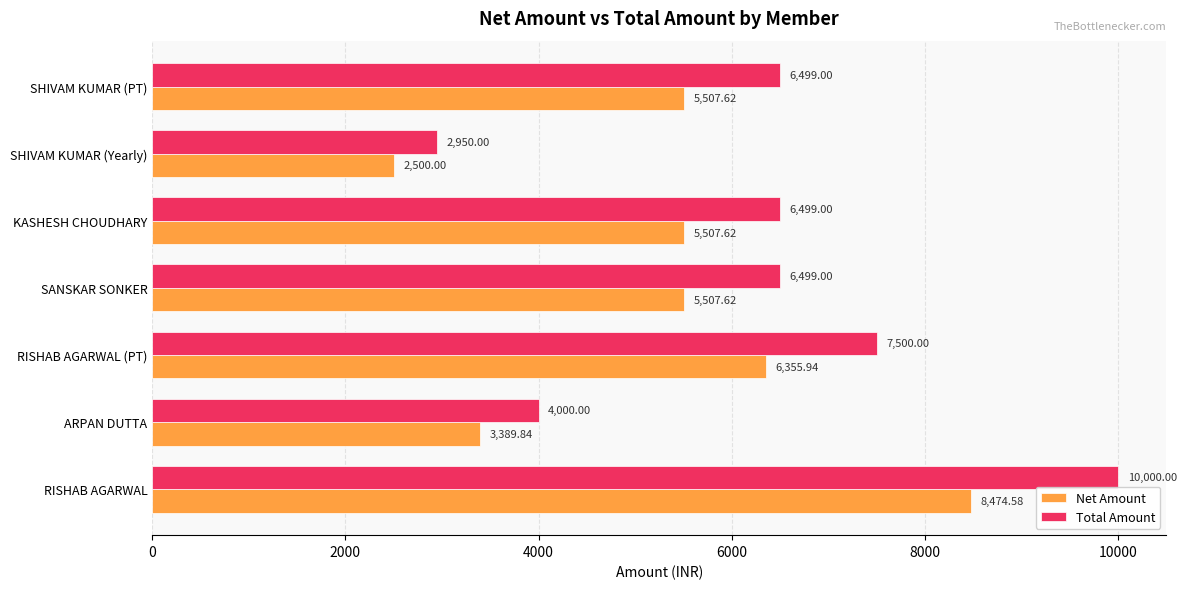

What is the average value of the Net Amount series?

5320.5